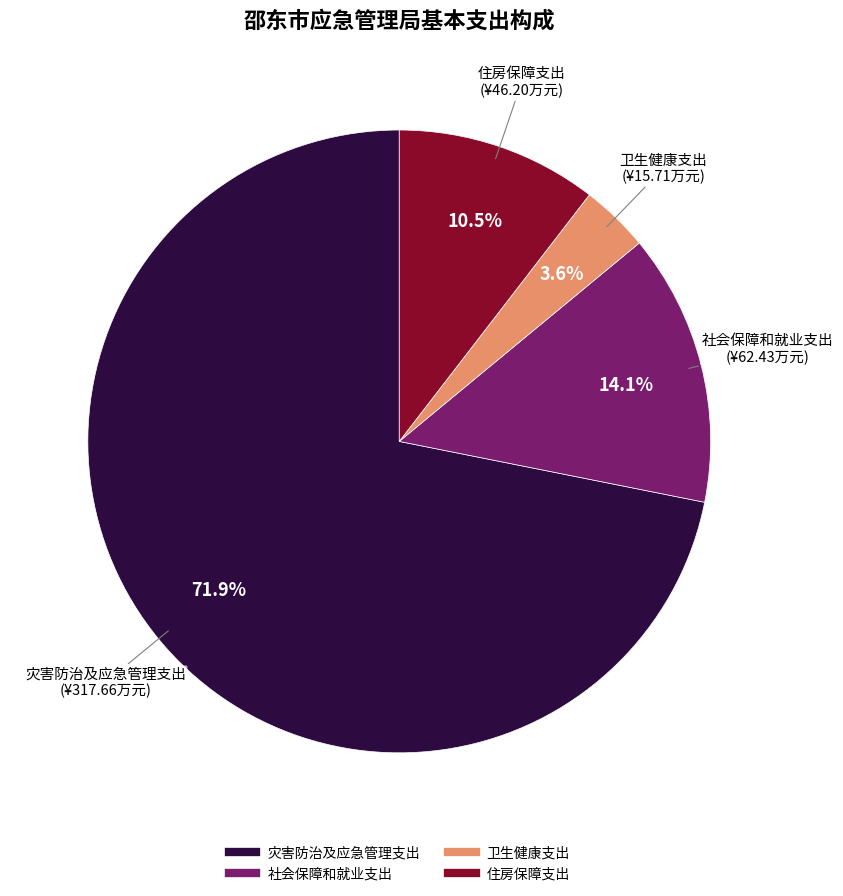

The 住房保障支出 slice represents 1% of the pie. True or false?

False